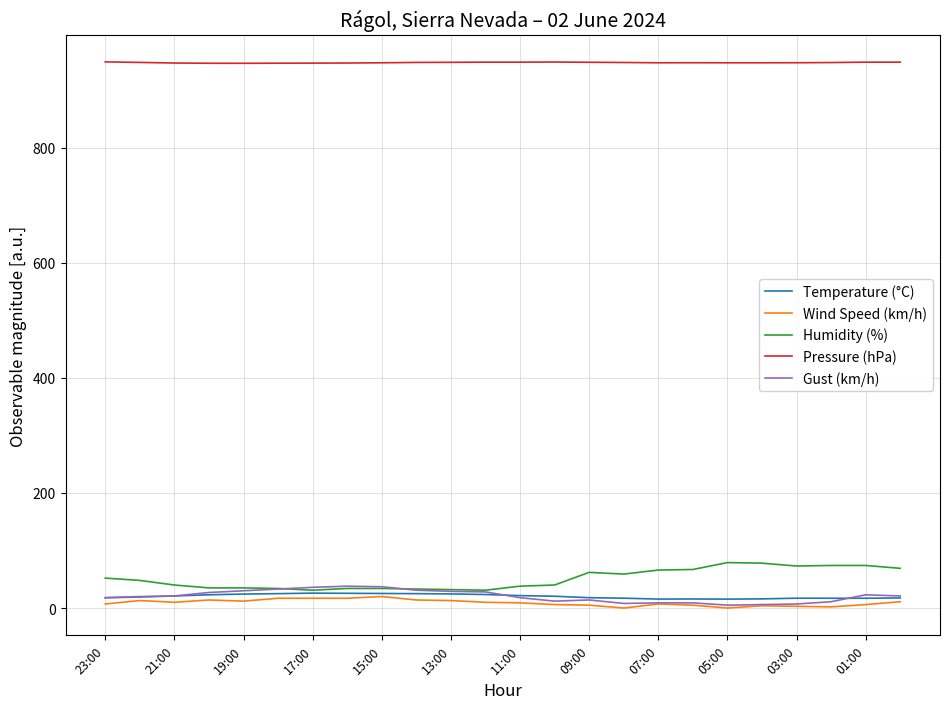

What is the maximum value shown in the chart?

949.2